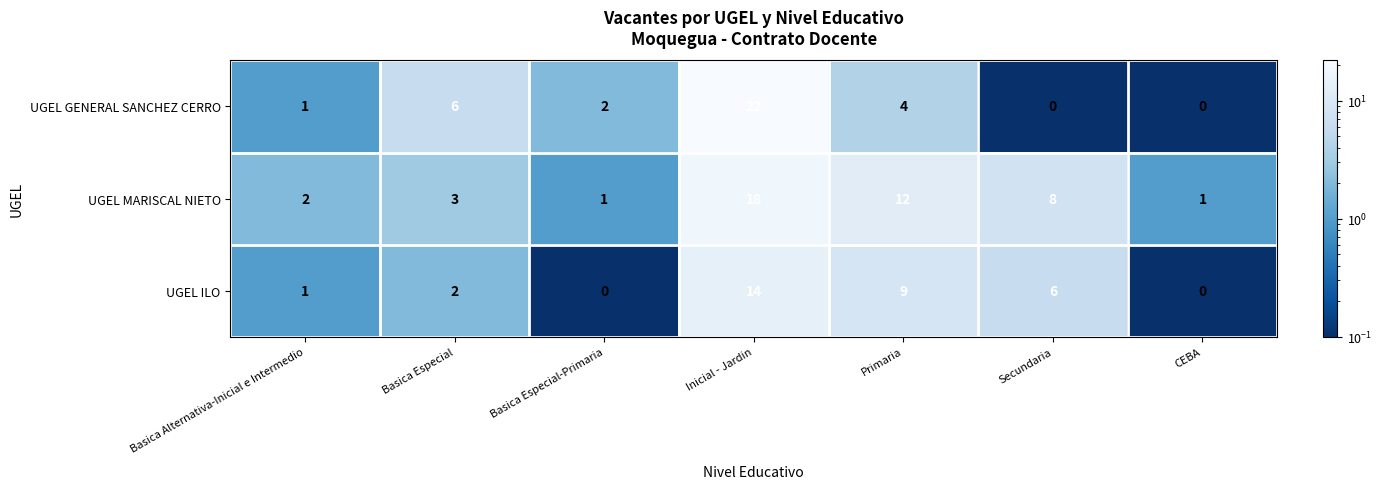

True or false: UGEL MARISCAL NIETO has a value of 2 at CEBA.

False